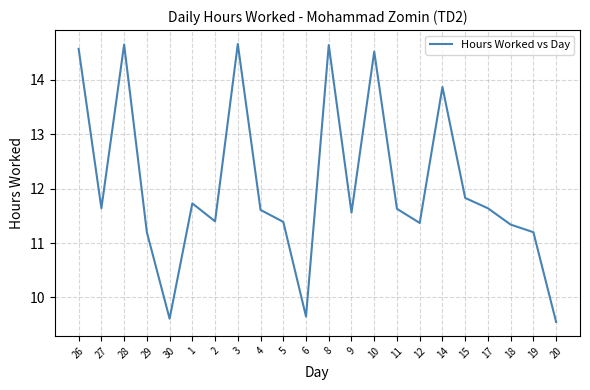

What is the change in value from 28 to 17?

-3.0